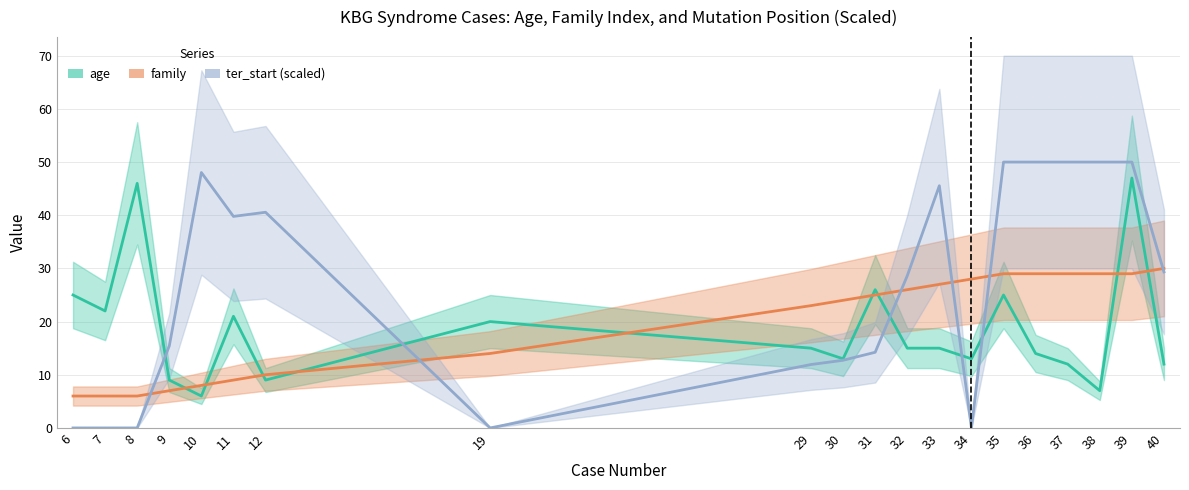

Which series ends up on top after the final intersection of ter_start and family?

family